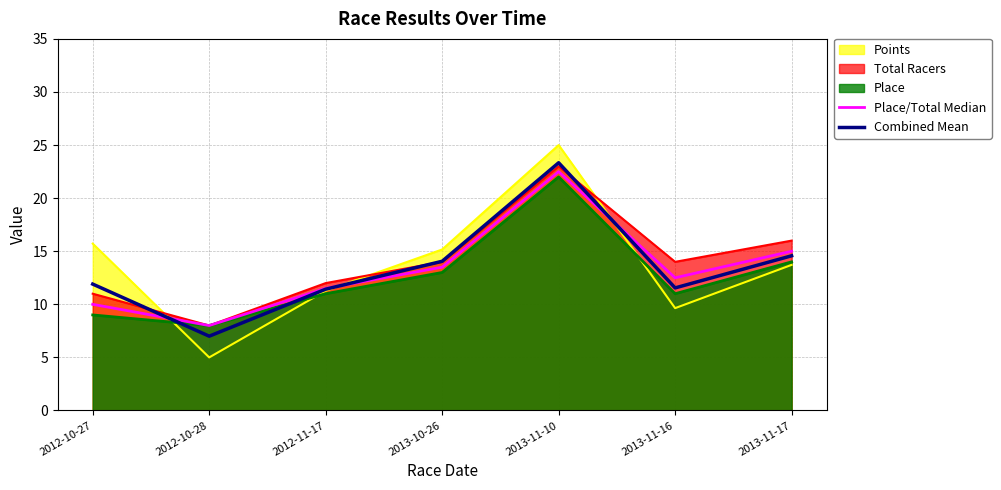

Read the Place value at 2013-11-10.

22.0